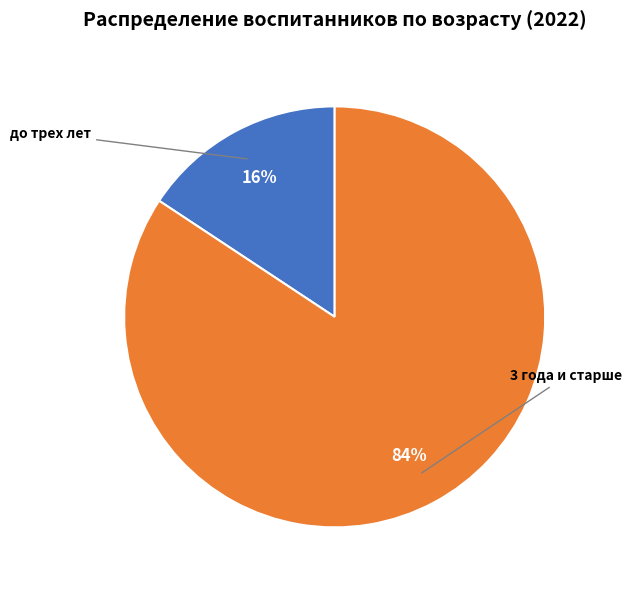

Do 3 года и старше and до трех лет together represent more than half of the pie?

Yes